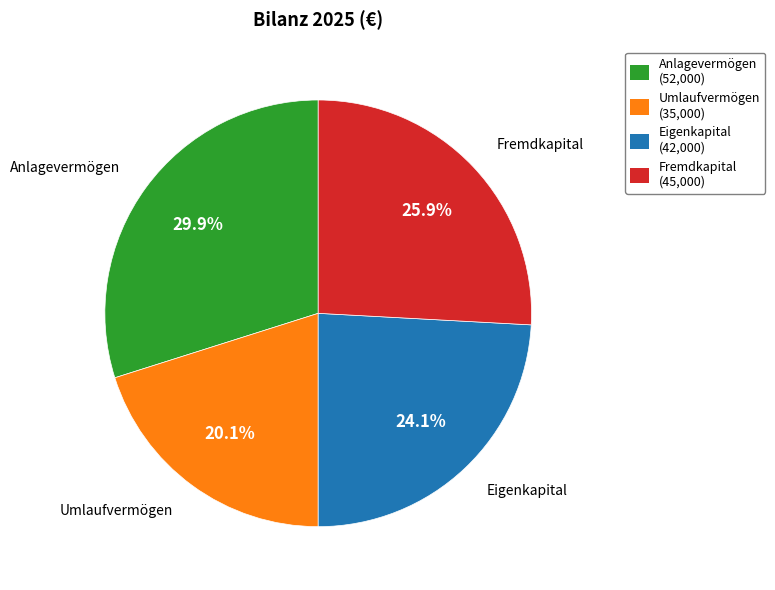

Is there a majority slice in this chart?

No